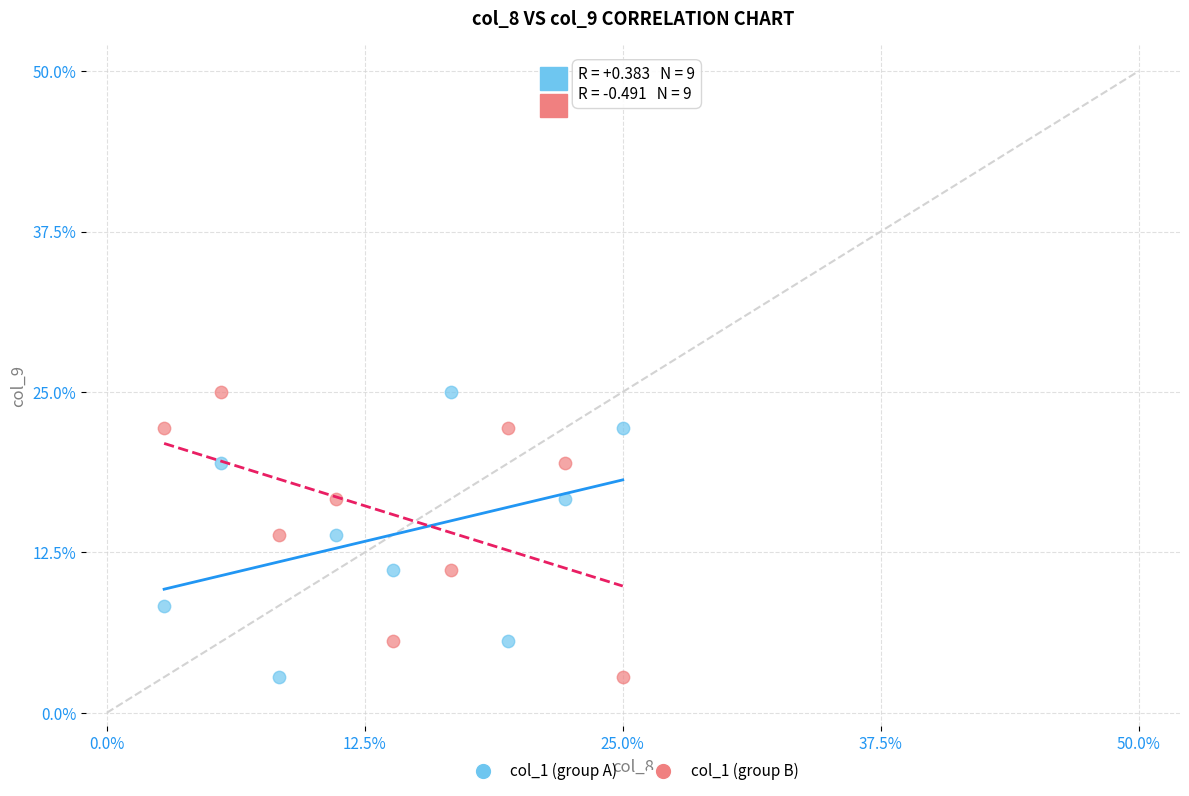

Across all data points, what is the range of X values (max minus min)?

22.2